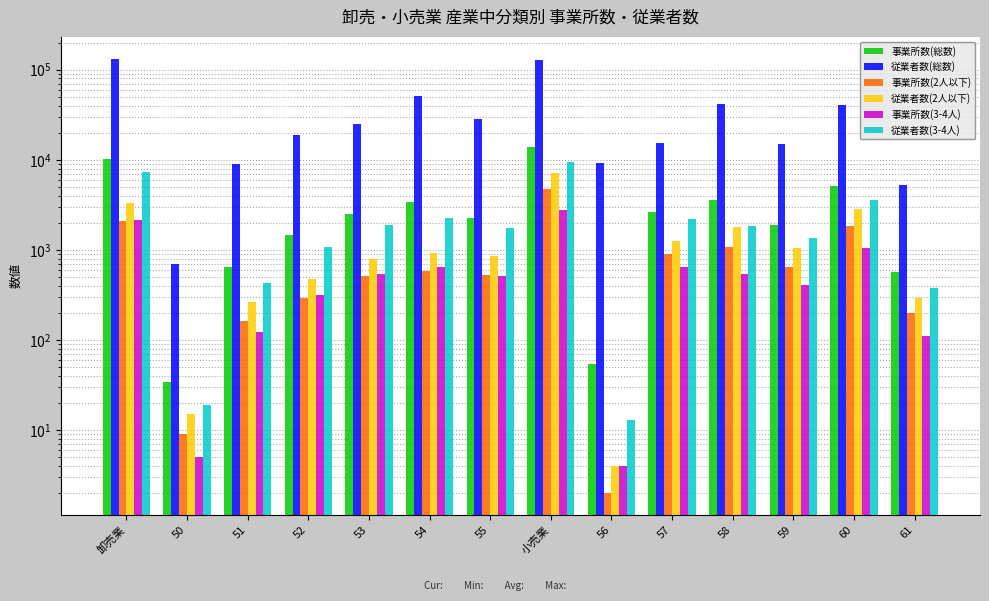

What is the difference between the 事業所数(2人以下) values at 59 and 55?

115